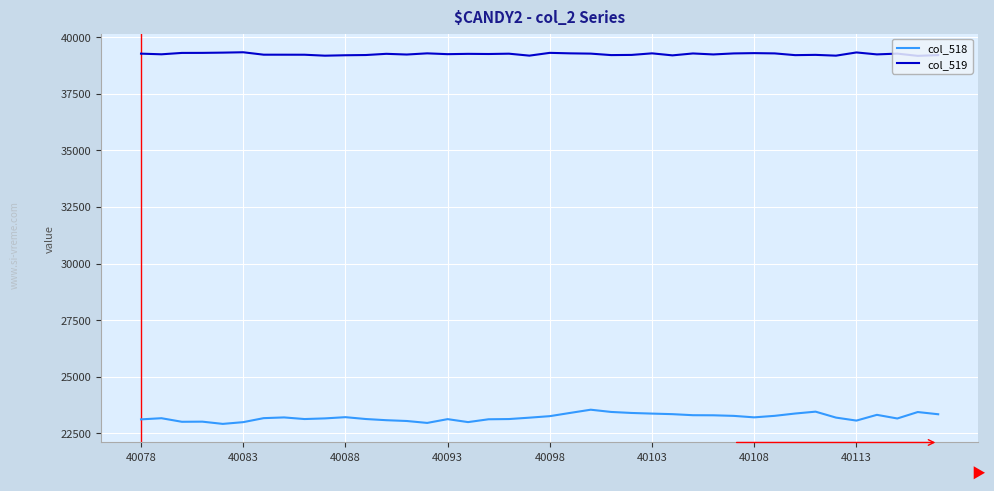

At how many categories does at least one series exceed 23306?

40